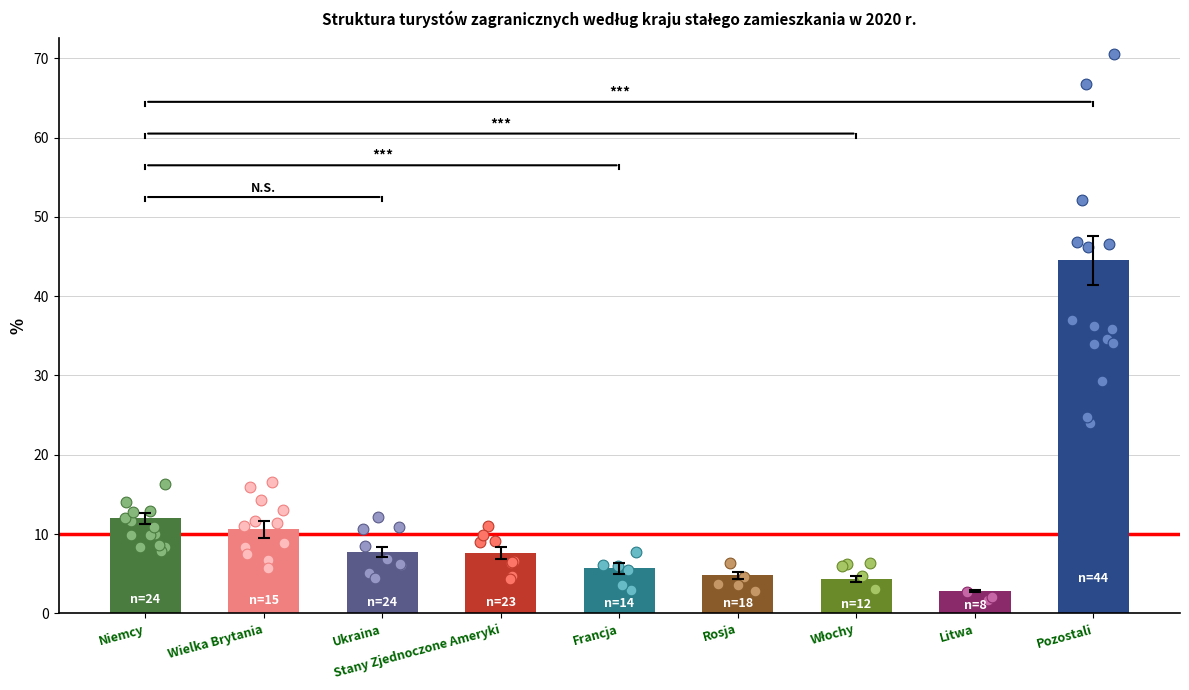

Between Litwa and Niemcy, which is larger?

Niemcy